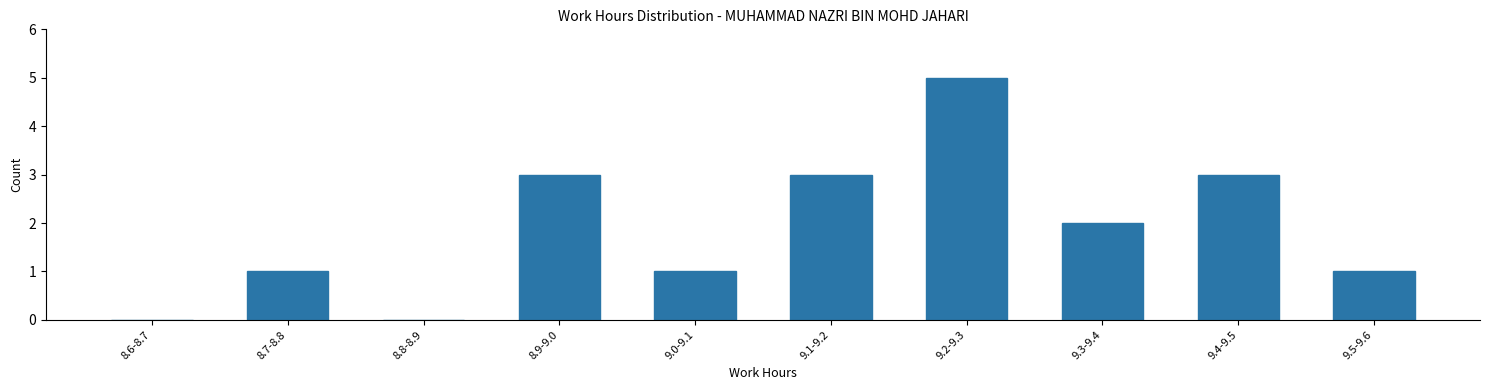

Reading left to right, extract all data points from this chart.

8.6-8.7=0	8.7-8.8=1	8.8-8.9=0	8.9-9.0=3	9.0-9.1=1	9.1-9.2=3	9.2-9.3=5	9.3-9.4=2	9.4-9.5=3	9.5-9.6=1